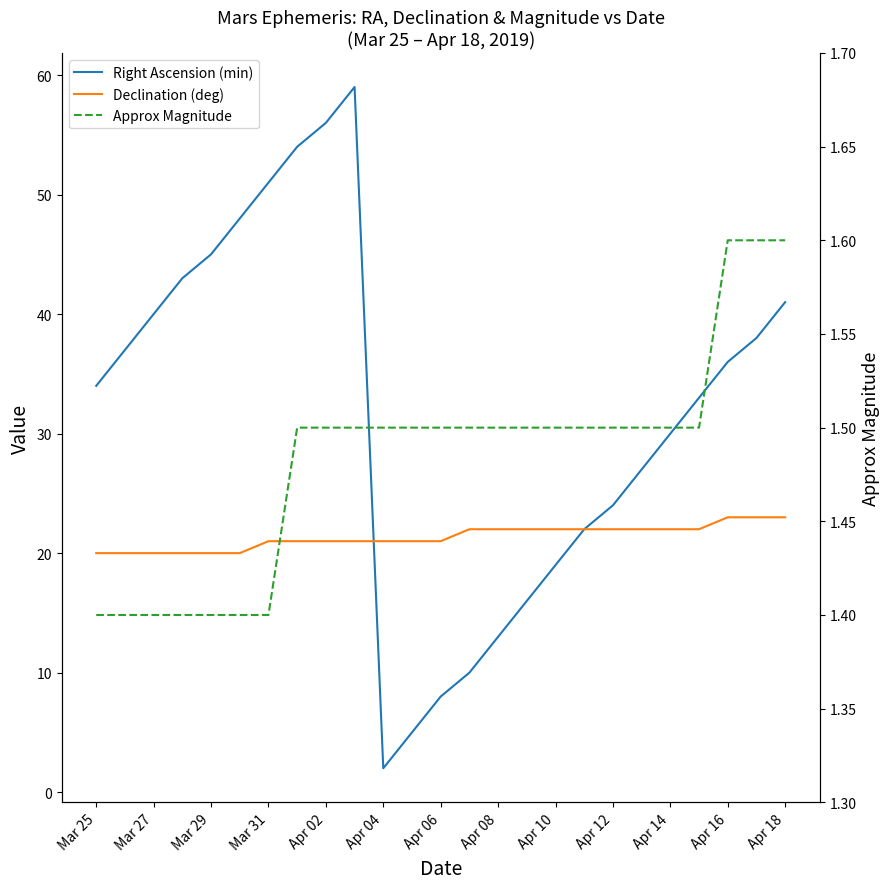

At how many categories does at least one series exceed 26?

16